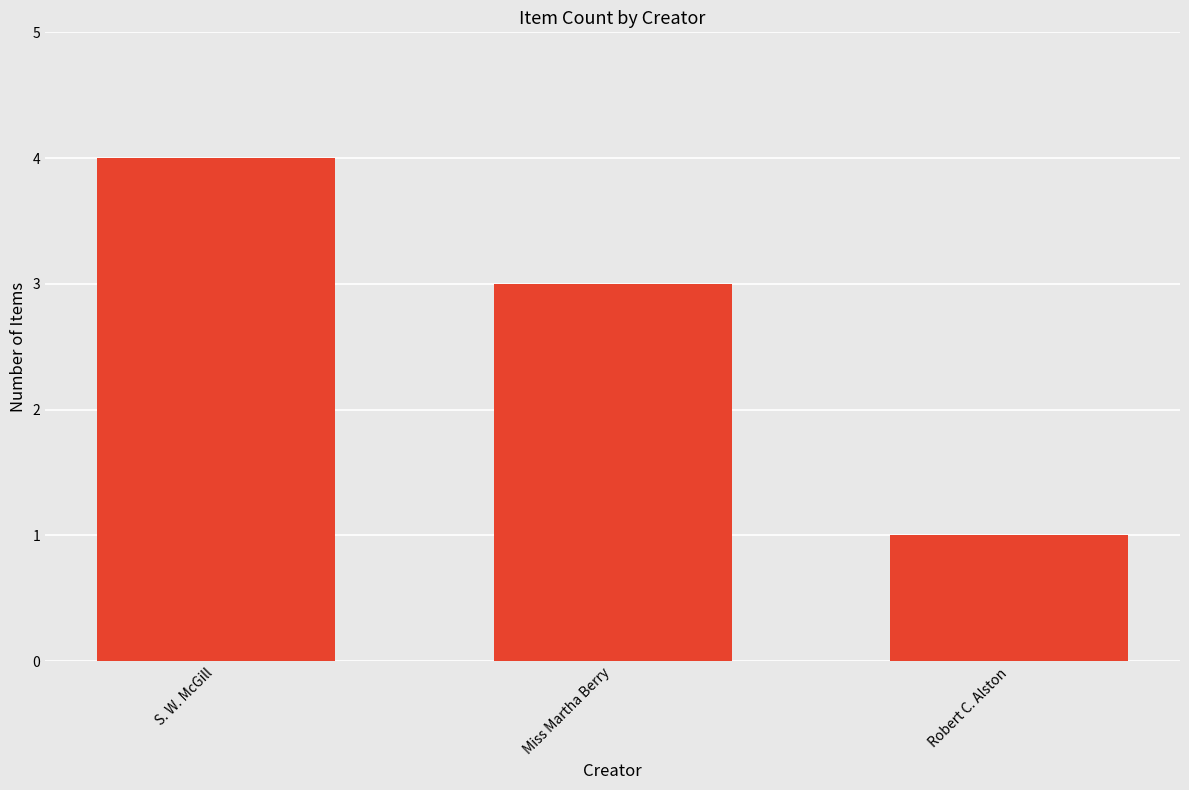

Which category has the lowest value across all series?

Robert C. Alston